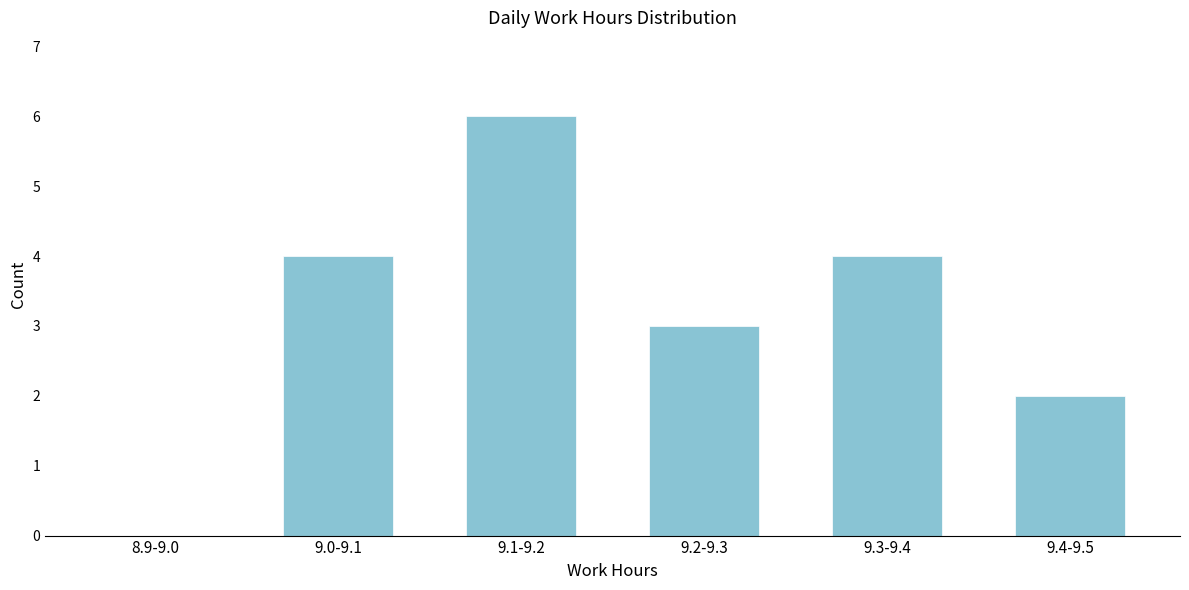

Reading left to right, extract all data points from this chart.

8.9-9.0=0	9.0-9.1=4	9.1-9.2=6	9.2-9.3=3	9.3-9.4=4	9.4-9.5=2